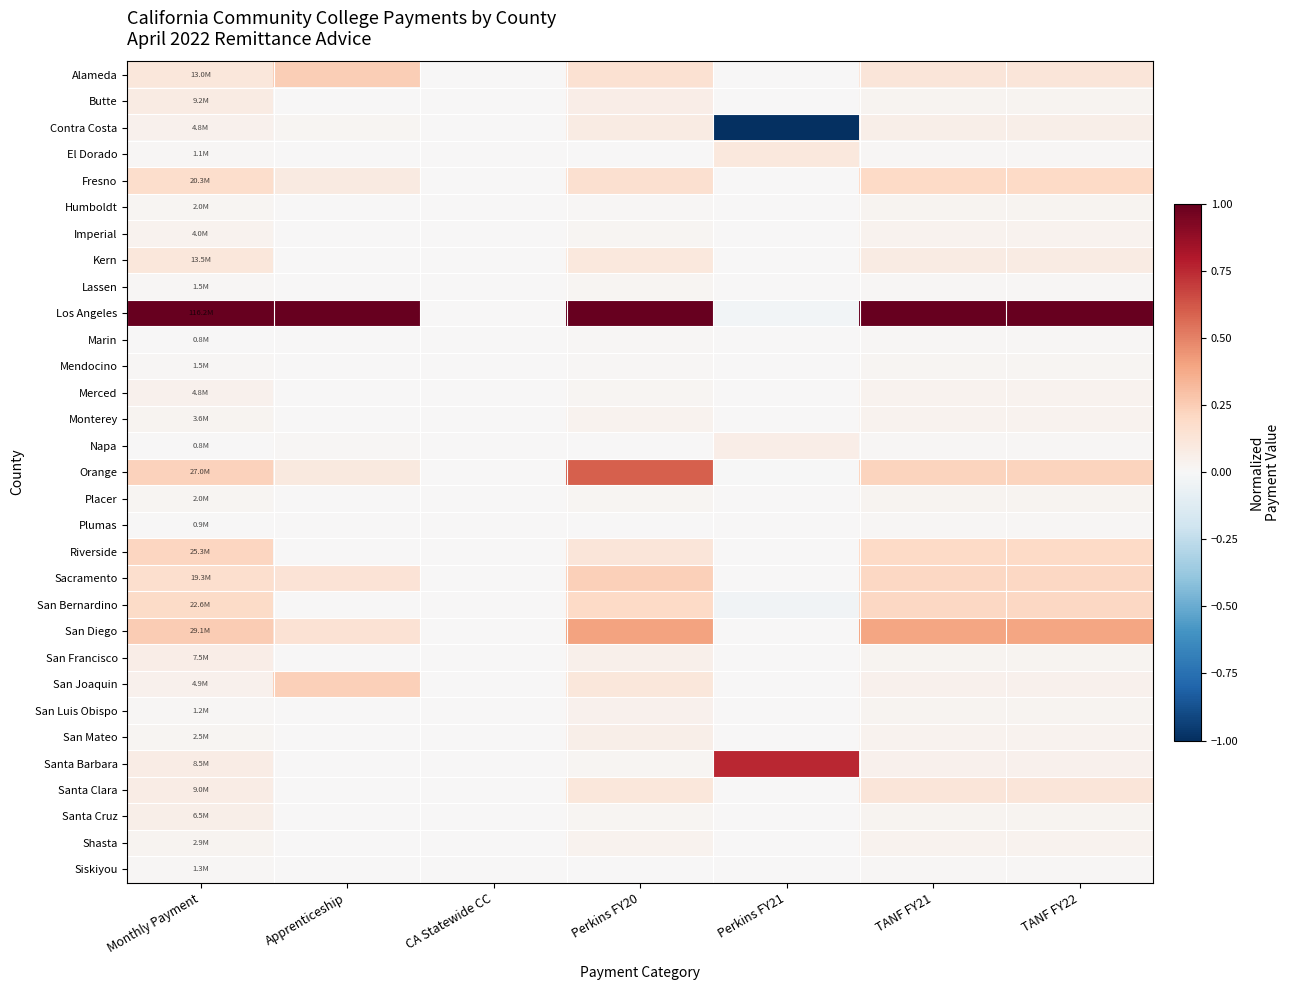

What is the difference between the highest and lowest values at Monthly Payment?

1.0